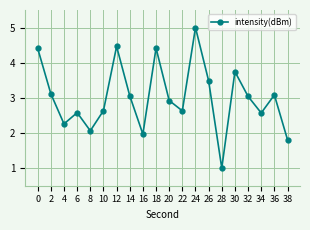

What is the value of the 11th point from the left?

2.9